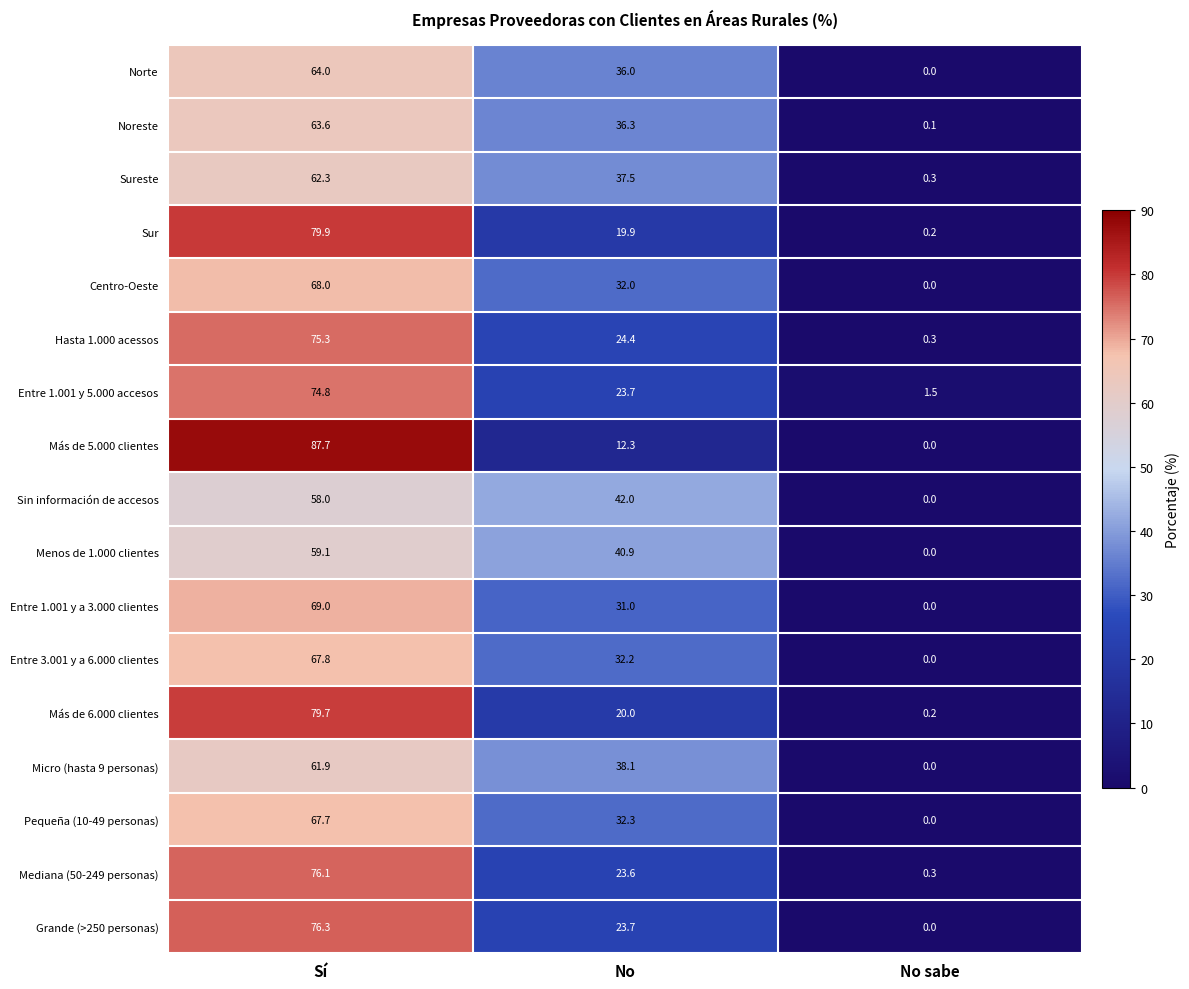

The value of Sur at Sí is 47.3. True or false?

False